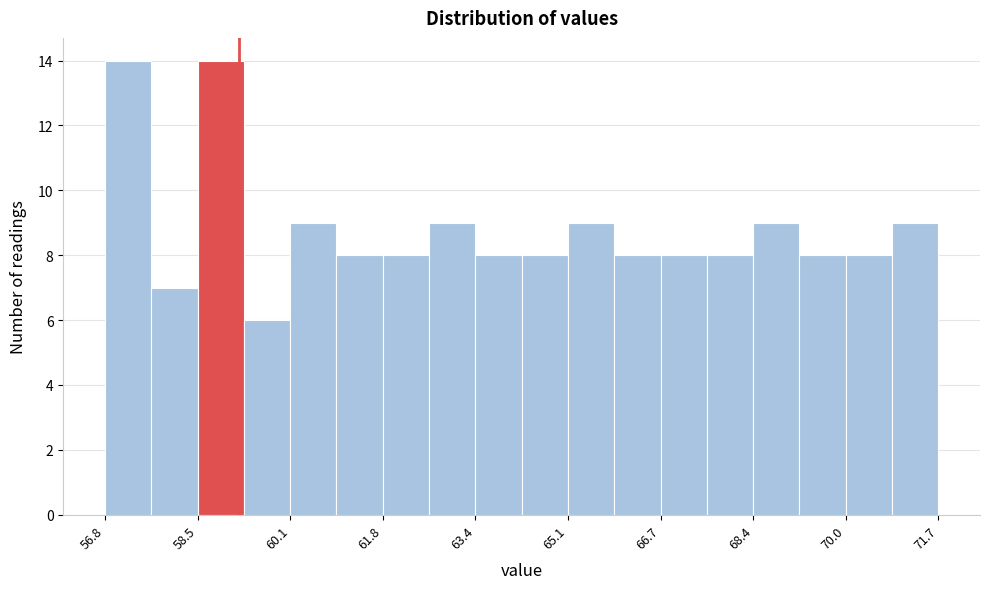

What is the height of the bar covering 70.8 to 71.8 on the x-axis? Neither the bar edges nor the heights are printed on the chart, so give them approximately, as read against the axes.

9